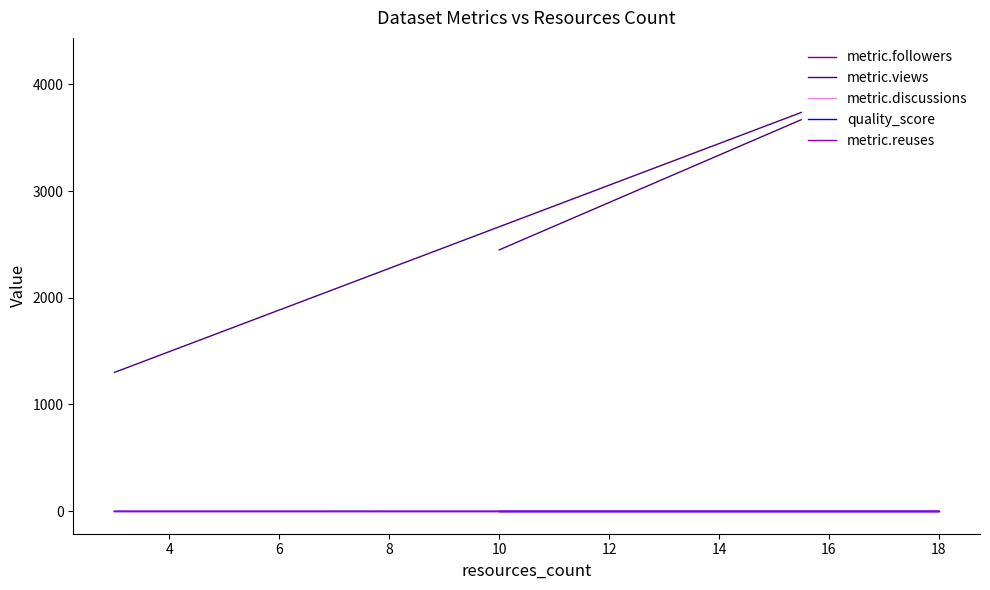

Reading left to right, what are all the values shown in this chart?

metric.followers: 1.0	2.0	0.0
metric.views: 2449.0	4225.0	1301.0
metric.discussions: 1.0	4.0	1.0
quality_score: 0.7	0.7	0.7
metric.reuses: 0.0	0.0	0.0